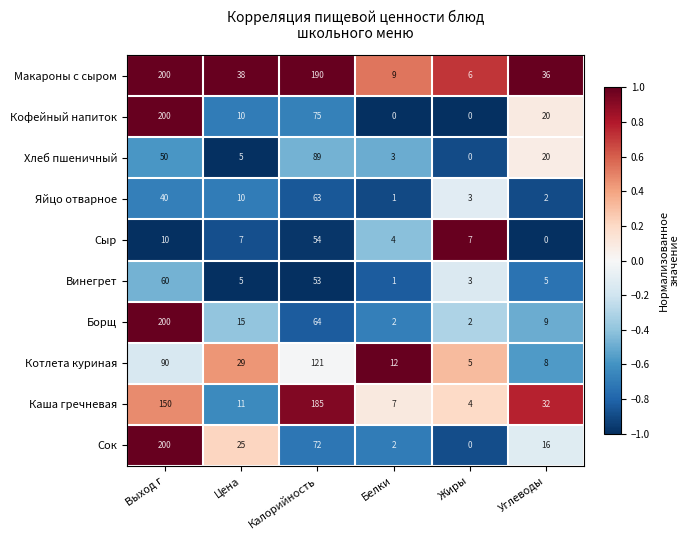

True or false: Кофейный напиток has a value of 0 at Жиры.

True